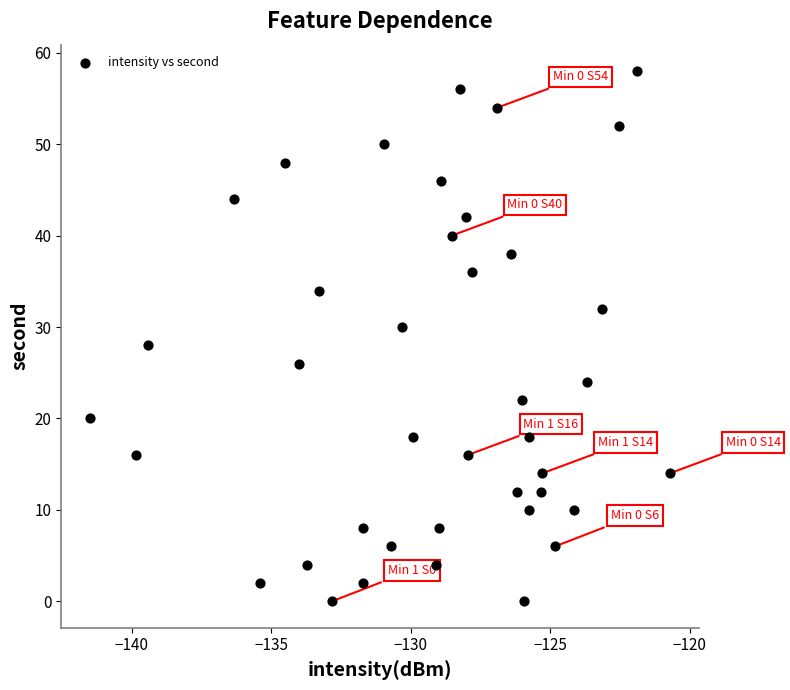

What is the range of Y values (max minus min)?

58